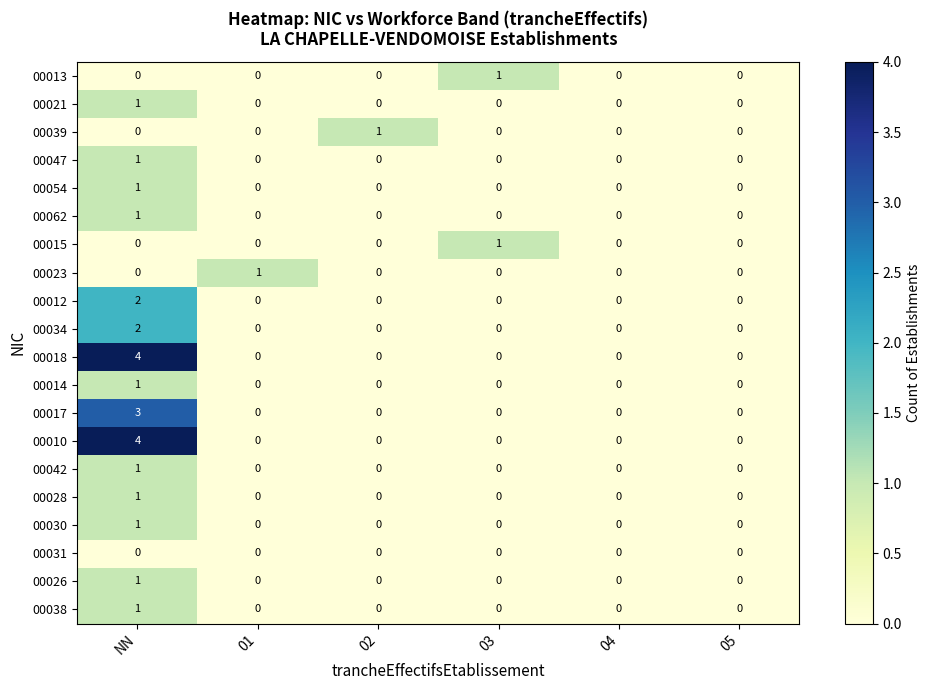

Which series changed the most between 01 and 04?

00023